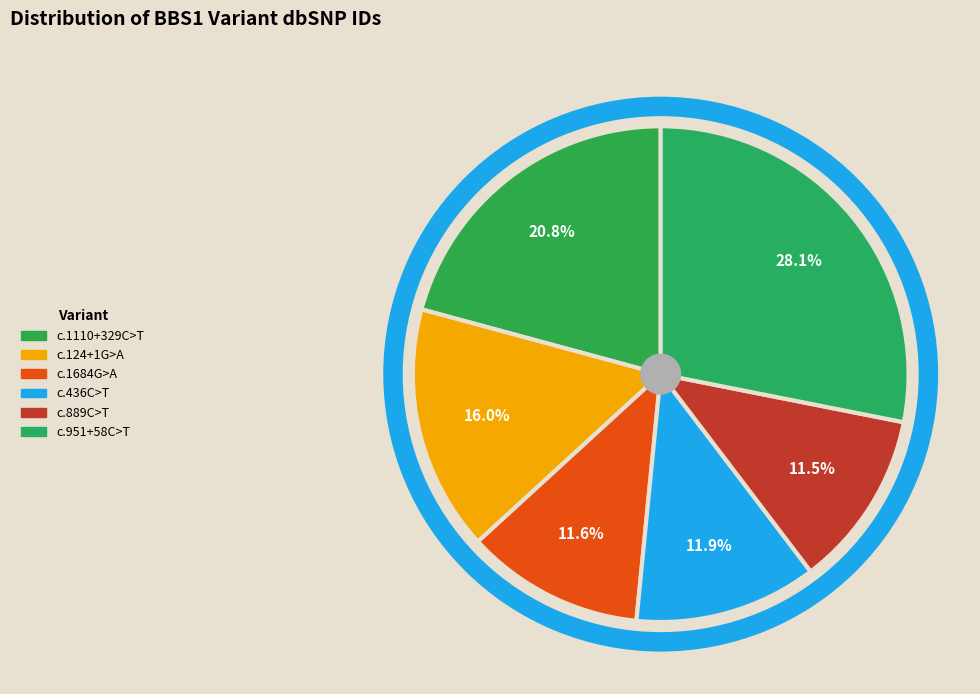

To the nearest percent, what is the combined percentage of c.124+1G>A and c.436C>T?

28%